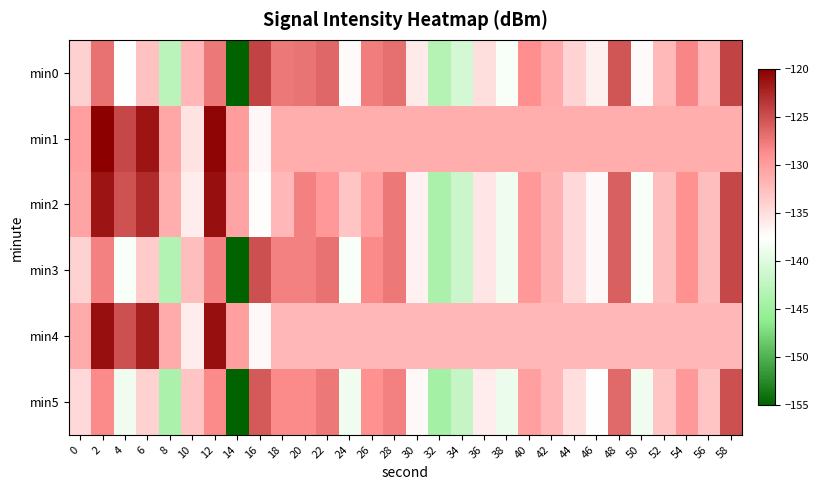

What is the total value across all series at 10?

-805.0